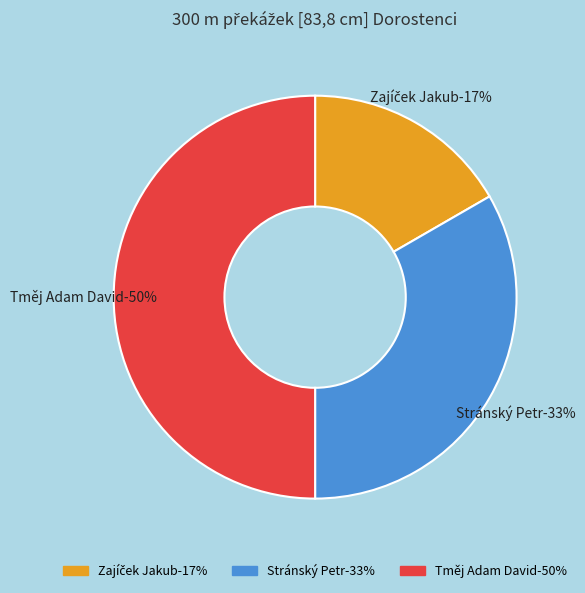

How many segments does this pie chart have?

3